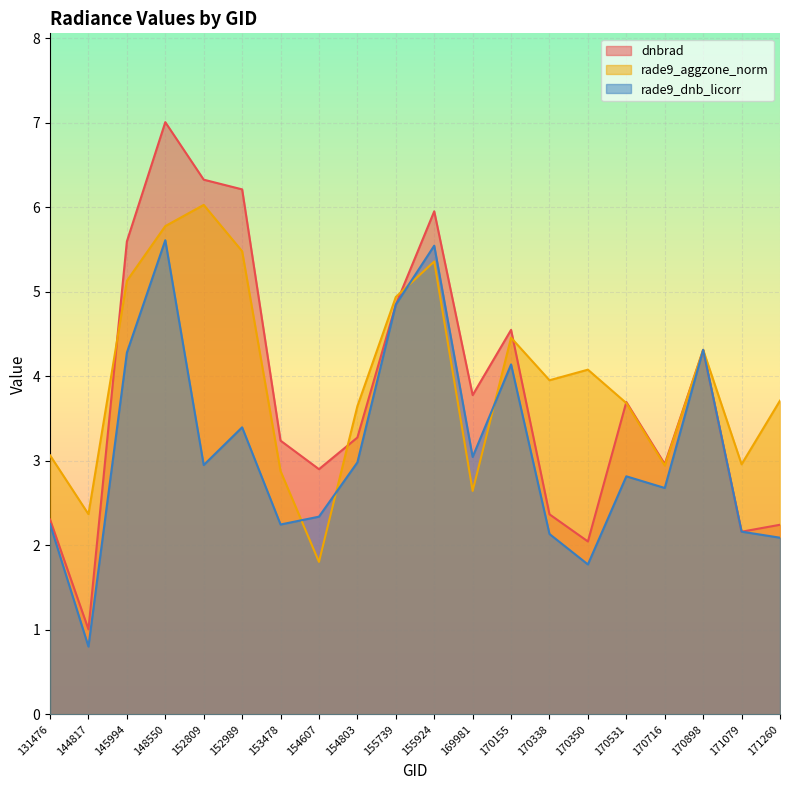

Reading left to right, list all the values displayed in this chart.

dnbrad: 131476=2.3	144817=1.0	145994=5.6	148550=7.0	152809=6.3	152989=6.2	153478=3.2	154607=2.9	154803=3.3	155739=4.8	155924=6.0	169981=3.8	170155=4.6	170338=2.4	170350=2.0	170531=3.7	170716=3.0	170898=4.3	171079=2.2	171260=2.2
rade9_aggzone_norm: 131476=3.1	144817=2.4	145994=5.1	148550=5.8	152809=6.0	152989=5.5	153478=2.9	154607=1.8	154803=3.6	155739=4.9	155924=5.4	169981=2.6	170155=4.5	170338=4.0	170350=4.1	170531=3.7	170716=2.9	170898=4.3	171079=3.0	171260=3.7
rade9_dnb_licorr: 131476=2.3	144817=0.8	145994=4.3	148550=5.6	152809=3.0	152989=3.4	153478=2.2	154607=2.3	154803=3.0	155739=4.9	155924=5.5	169981=3.0	170155=4.1	170338=2.1	170350=1.8	170531=2.8	170716=2.7	170898=4.3	171079=2.2	171260=2.1